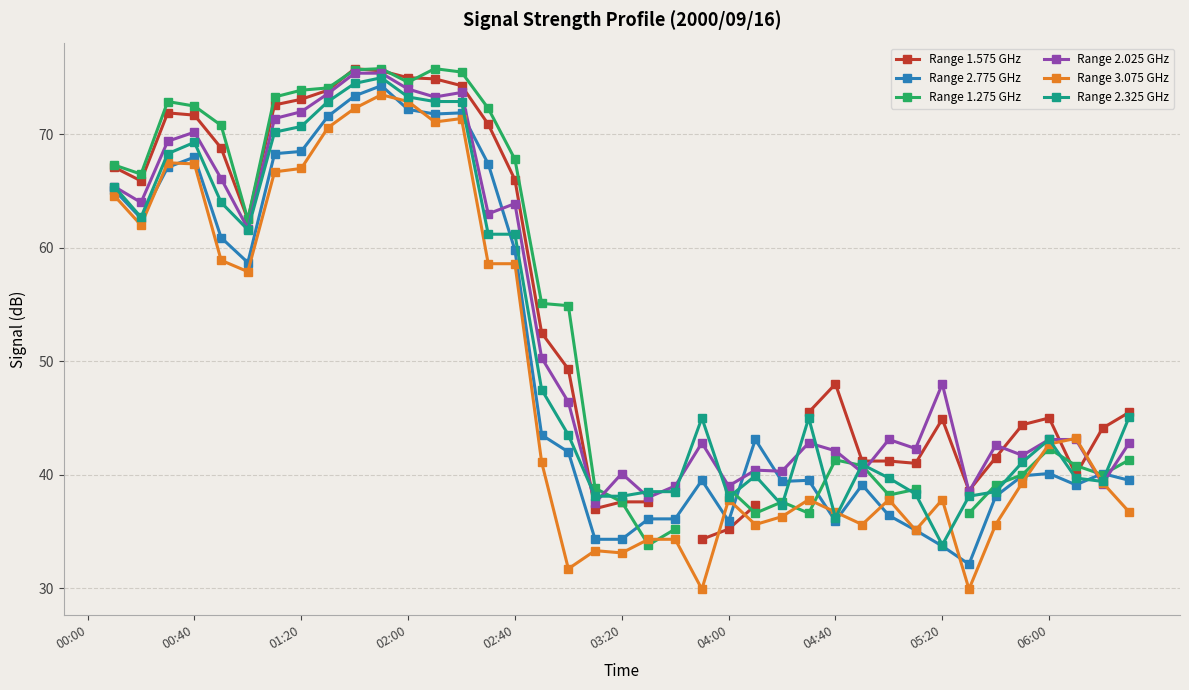

Does the chart display data point markers on the line(s)?

Yes